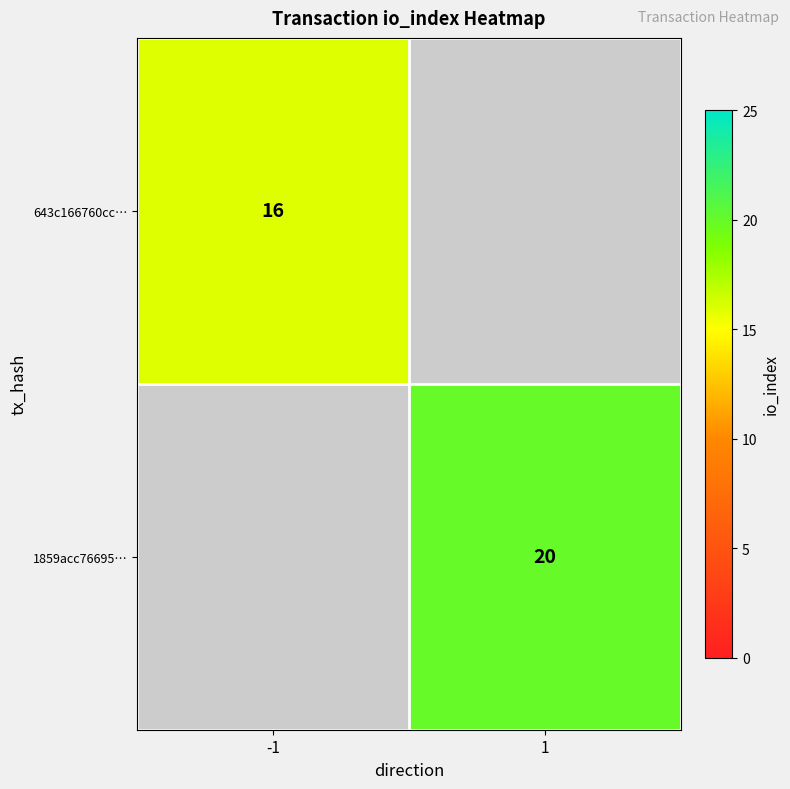

Is the value of 1859acc76695… at 1 greater than the value of 643c166760cc… at -1?

Yes